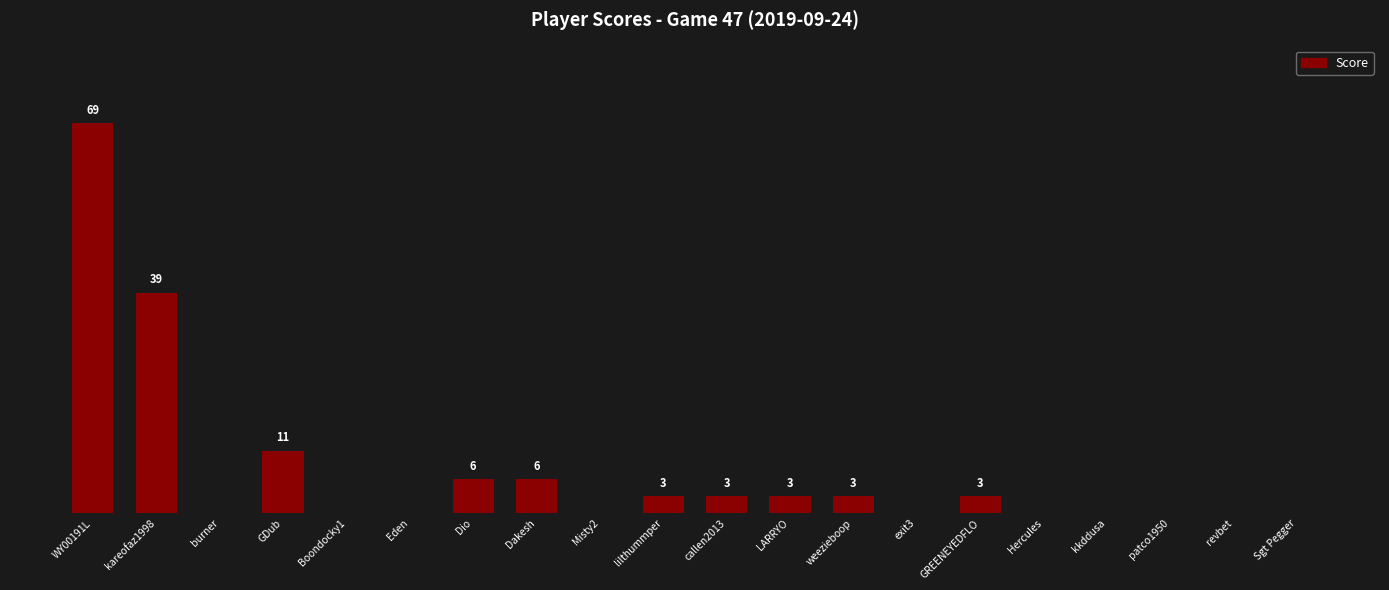

Which has a higher value, Dakesh or GDub?

GDub